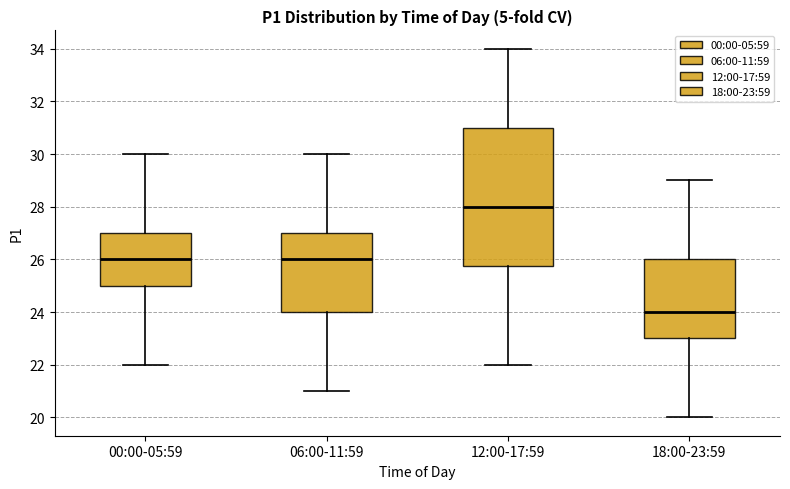

Which box has the lowest median line?

18:00-23:59